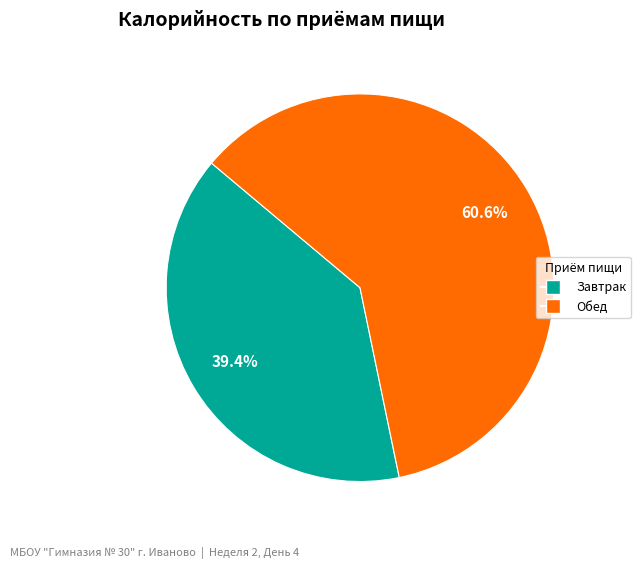

To the nearest percent, what is the difference between the largest and smallest slice percentages?

21%